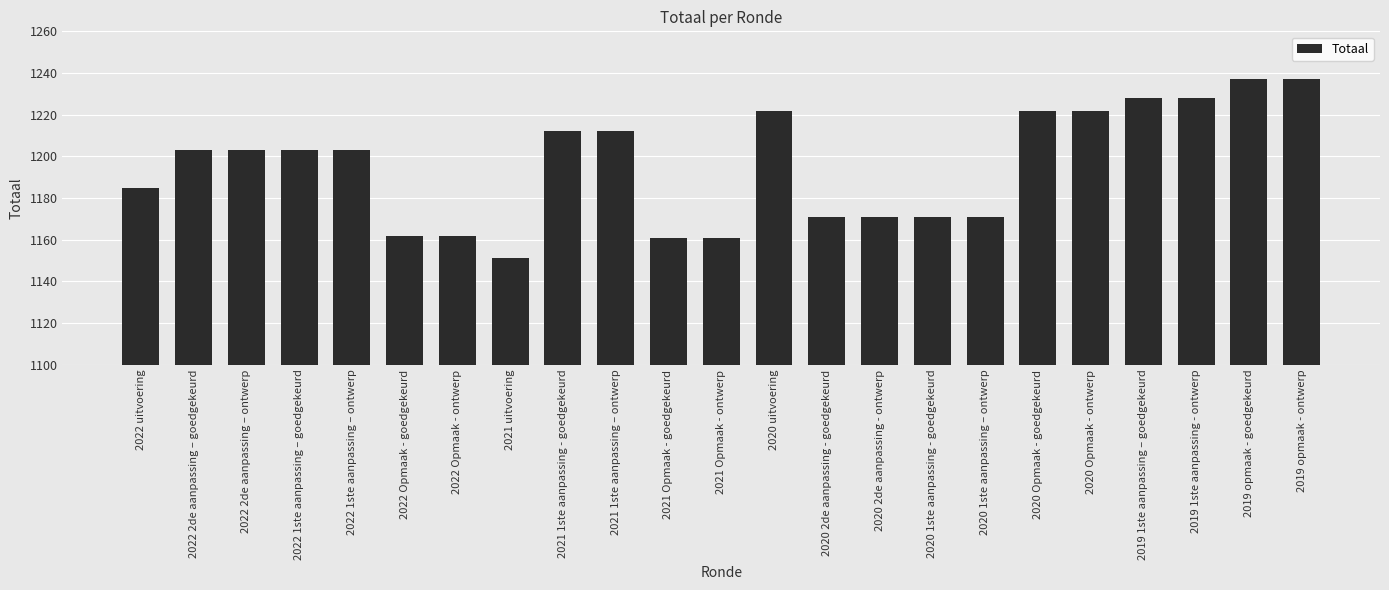

What is the minimum value shown in the chart?

1151